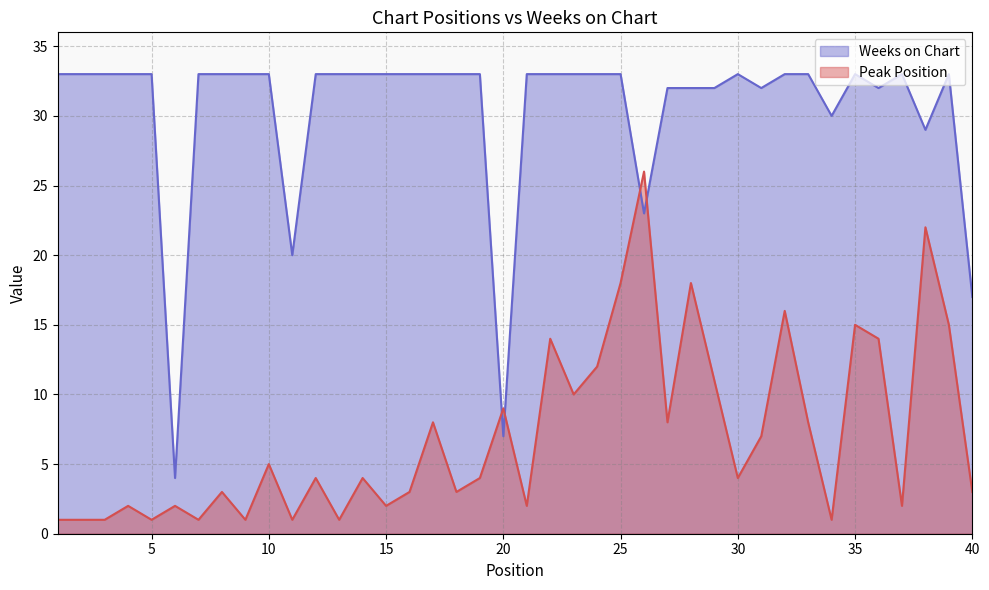

How many lines are shown in the chart?

2